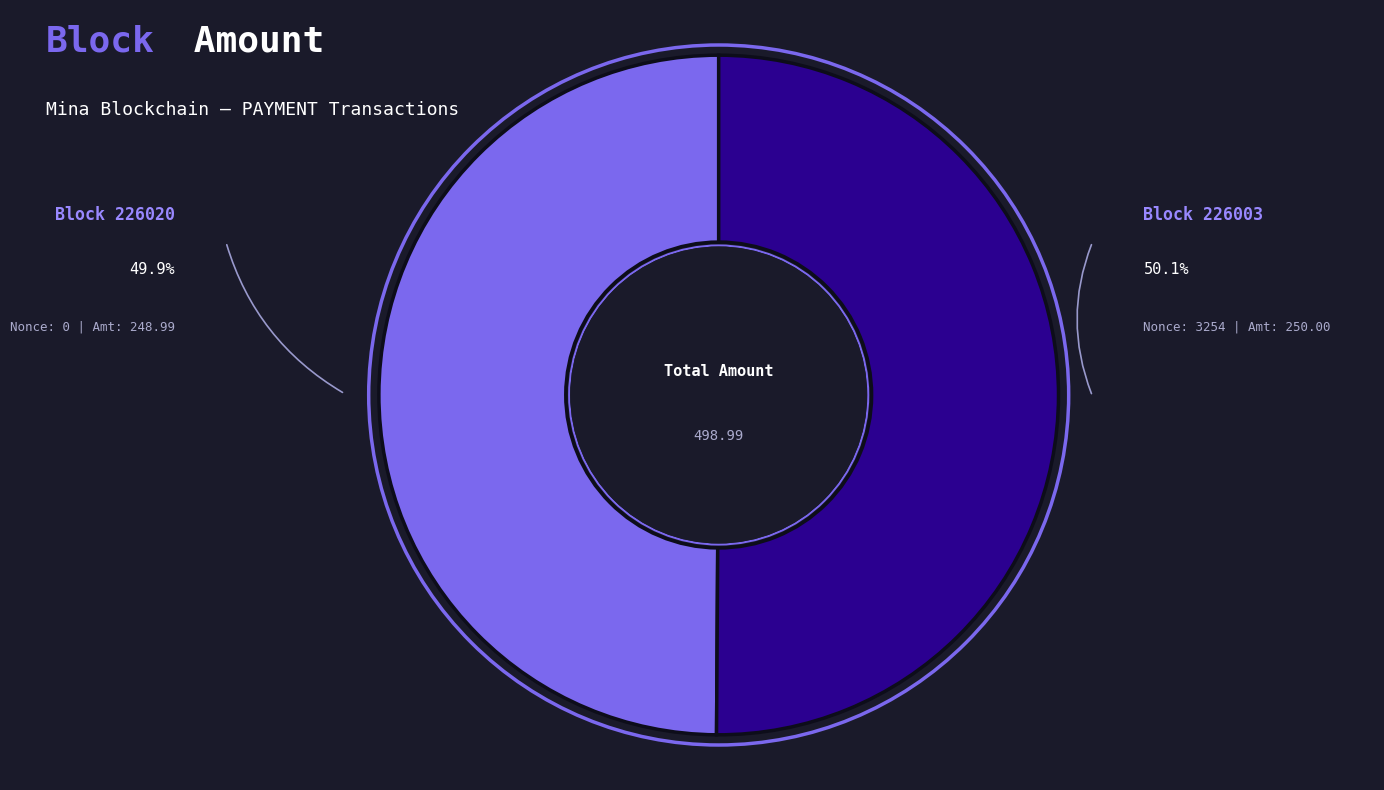

How many segments does this pie chart have?

2